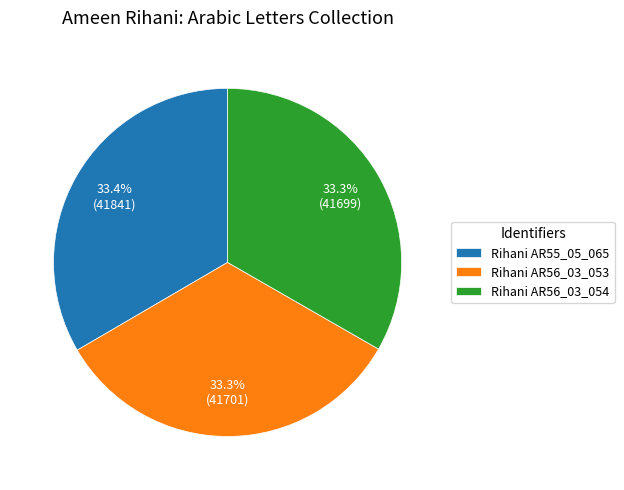

Does Rihani AR56_03_054 account for over 50% of the chart?

No